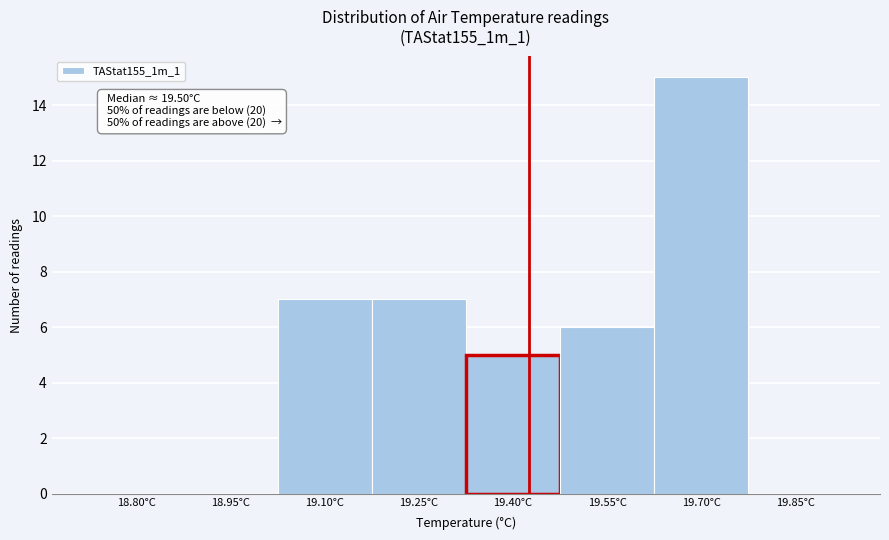

Reading left to right, list all the values displayed in this chart.

18.80°C=0	18.95°C=0	19.10°C=7	19.25°C=7	19.40°C=5	19.55°C=6	19.70°C=15	19.85°C=0